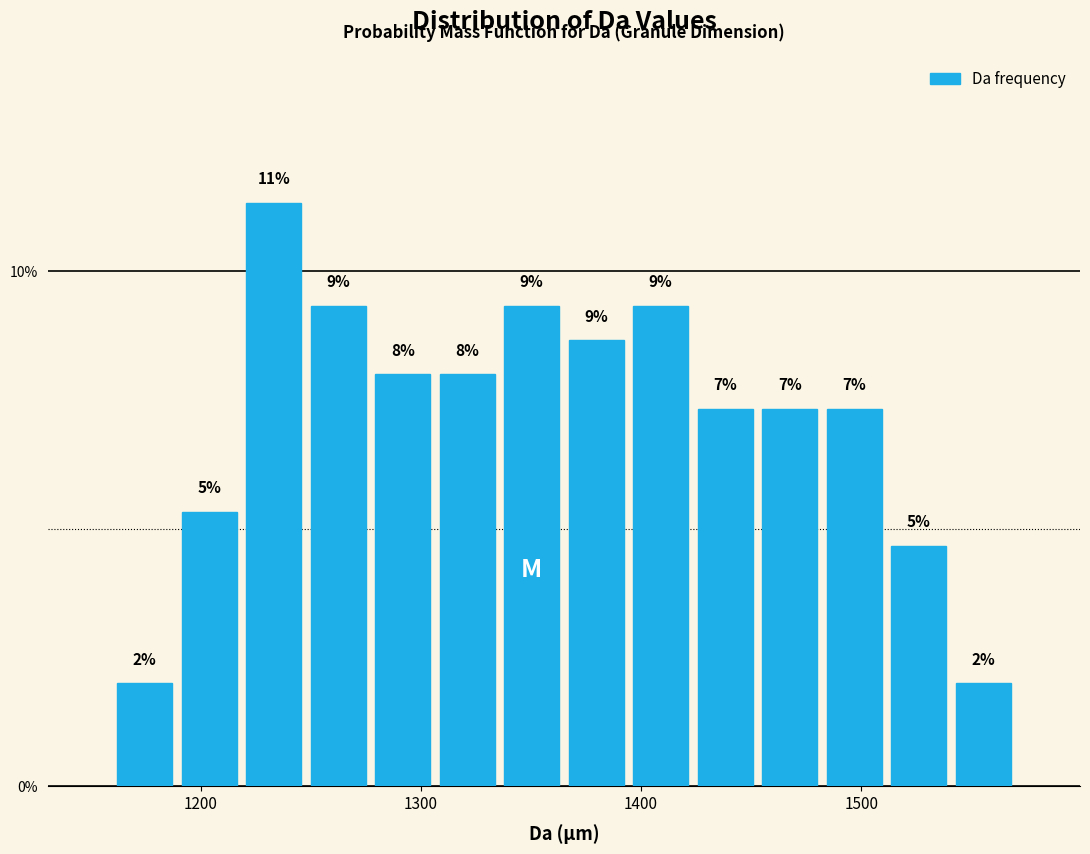

Around what value on the x-axis is the tallest bar? Give the approximate position of its centre, as read against the axis.

1230